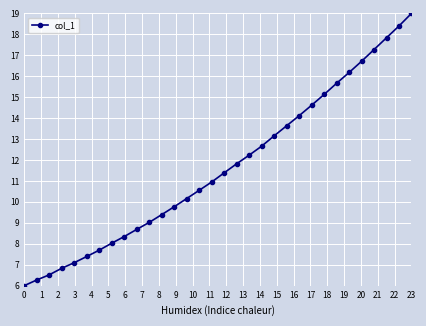

Does the chart display data point markers on the line(s)?

Yes